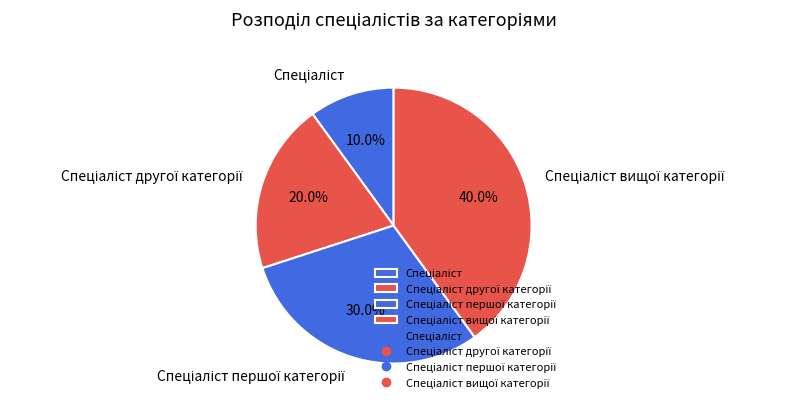

Does any single category account for the majority?

No